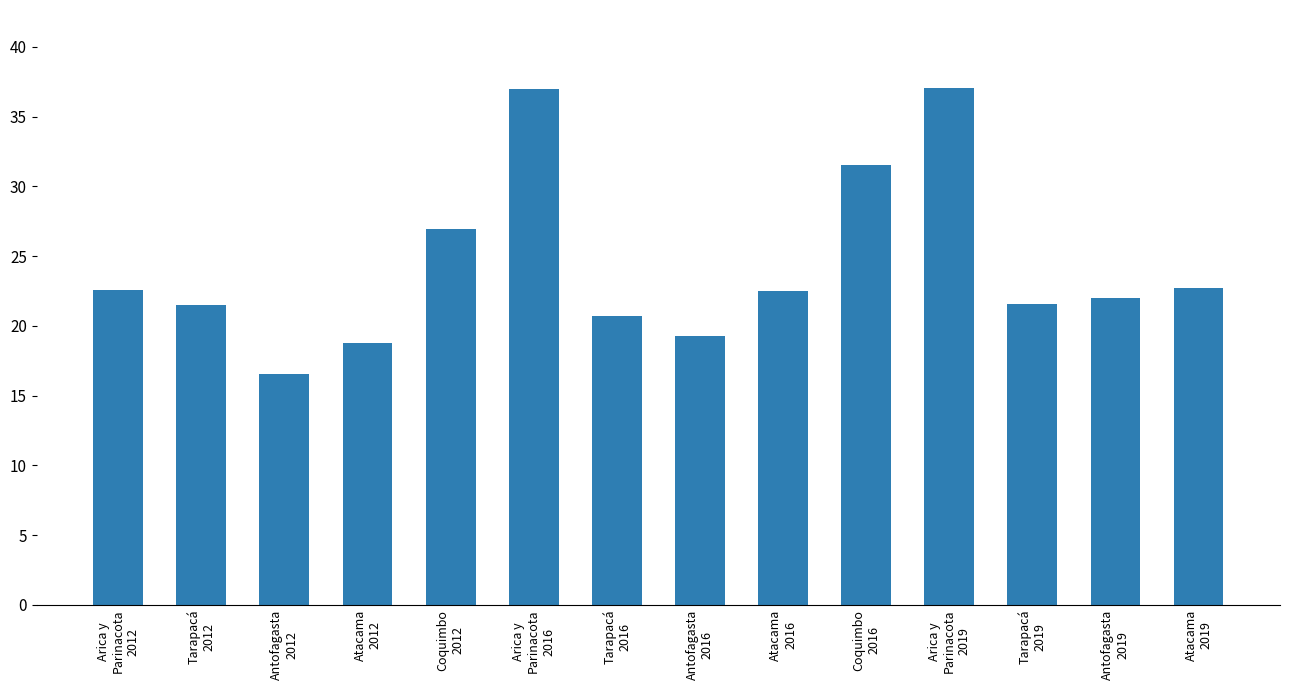

Read the value at Arica y
Parinacota
2016.

37.0